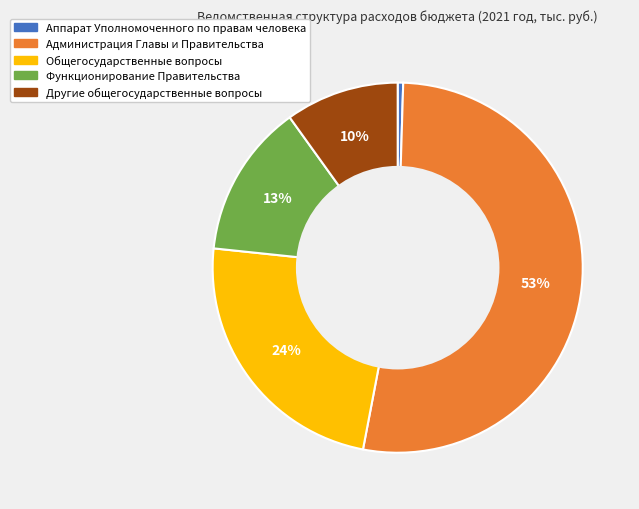

Between Общегосударственные вопросы and Другие общегосударственные вопросы, which is larger?

Общегосударственные вопросы